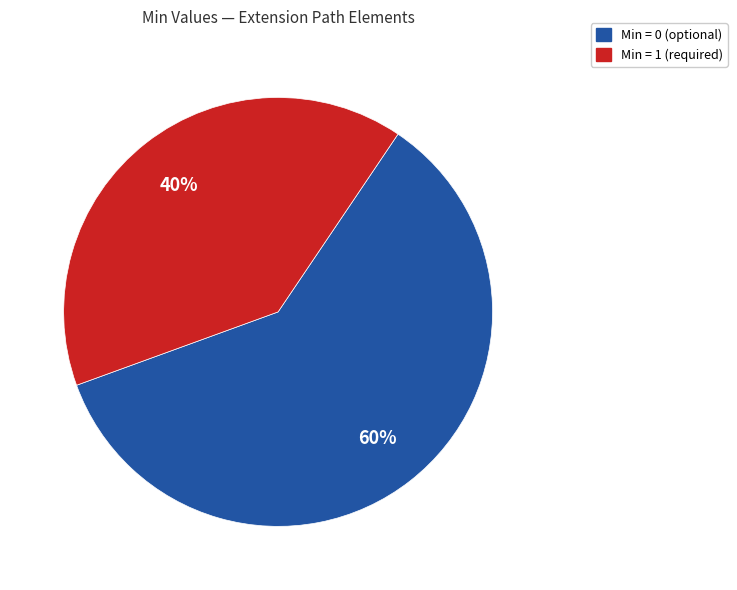

To the nearest percent, what is the difference between the largest and smallest slice percentages?

20%